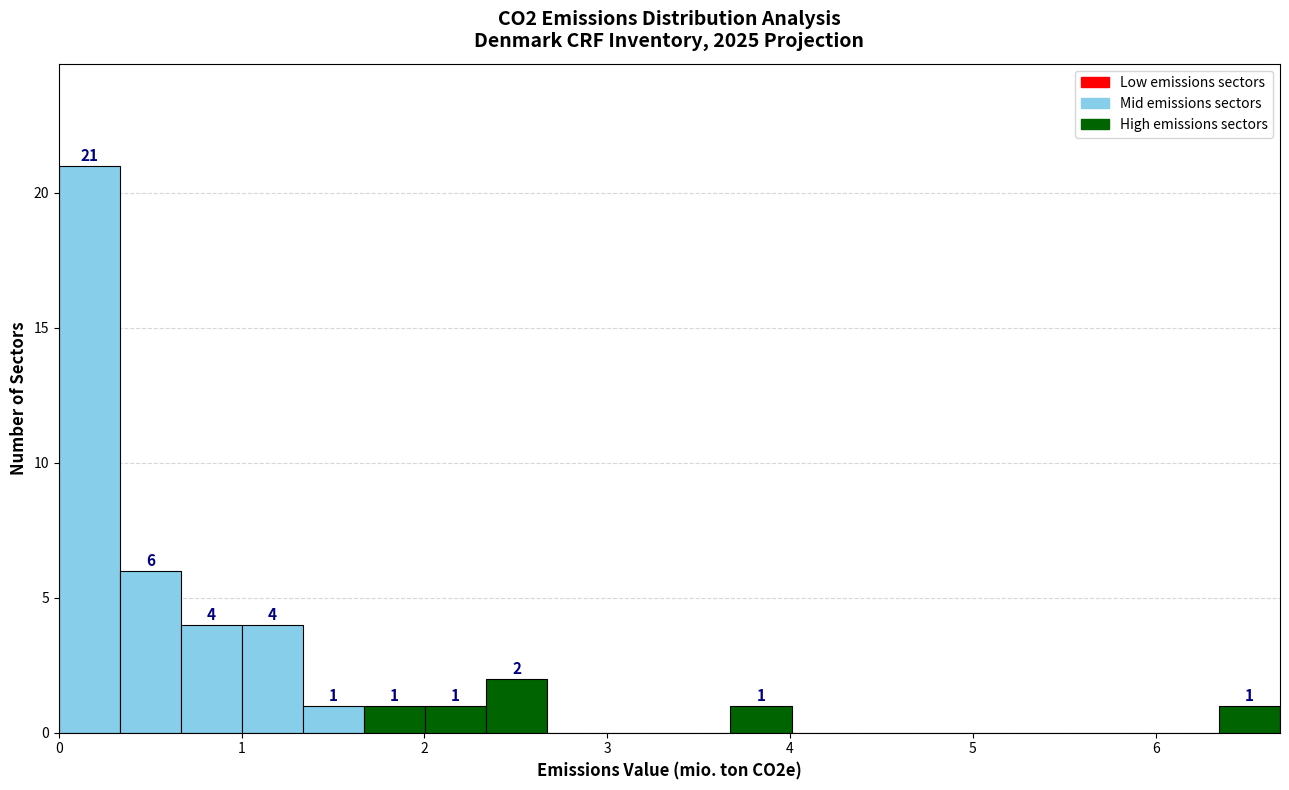

Read against the x-axis, roughly where is the centre of the tallest bar?

0.2